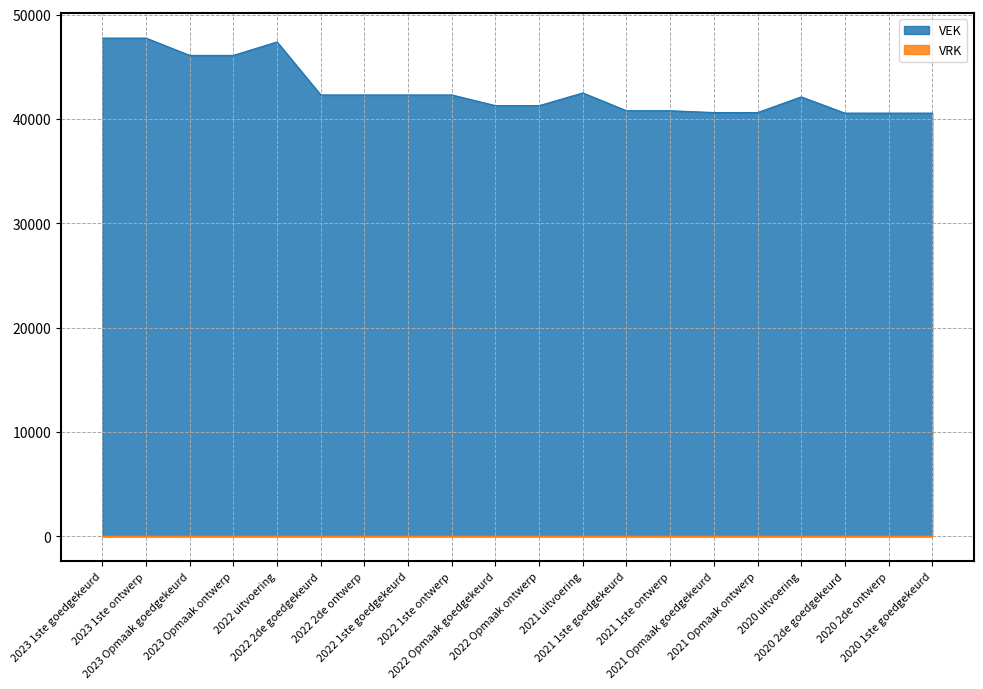

At which category does the chart reach its peak across all series?

2023 1ste goedgekeurd